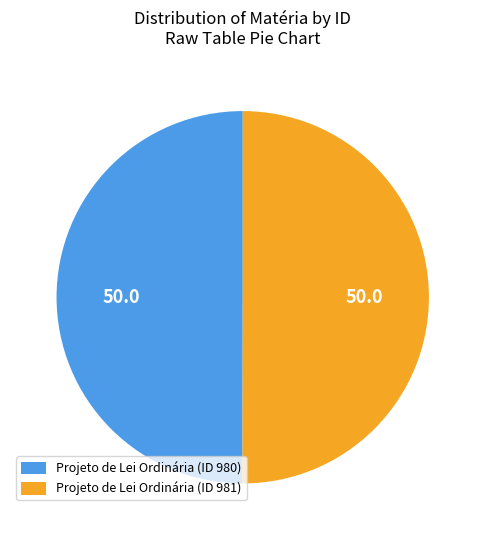

Combined, do Projeto de Lei Ordinária (ID 981) and Projeto de Lei Ordinária (ID 980) account for over 50%?

Yes